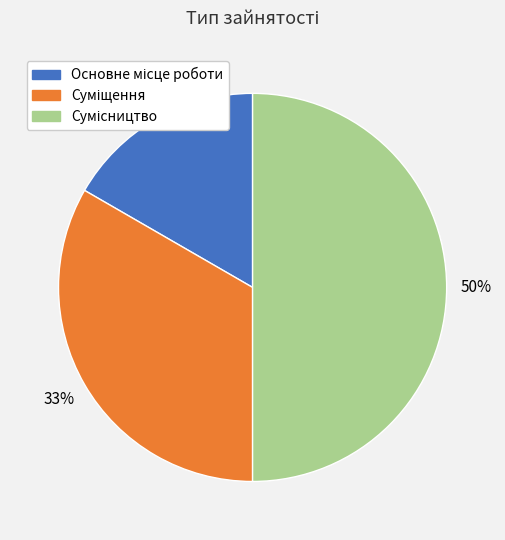

To the nearest percent, what is the difference between the largest and smallest slice percentages?

33%